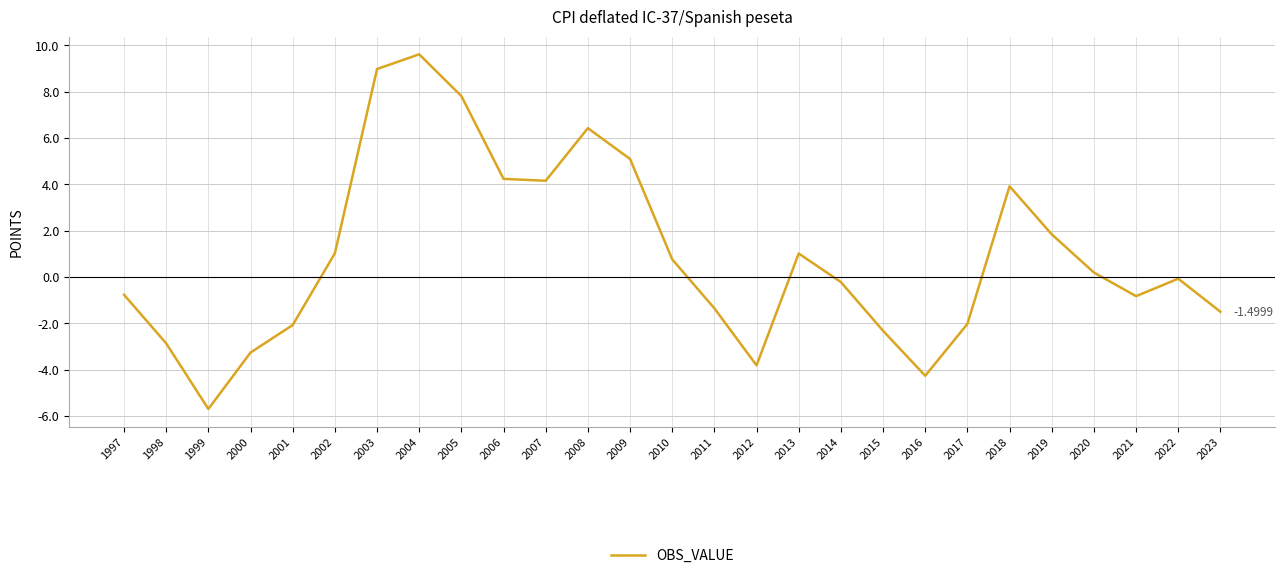

How many values are above zero?

13